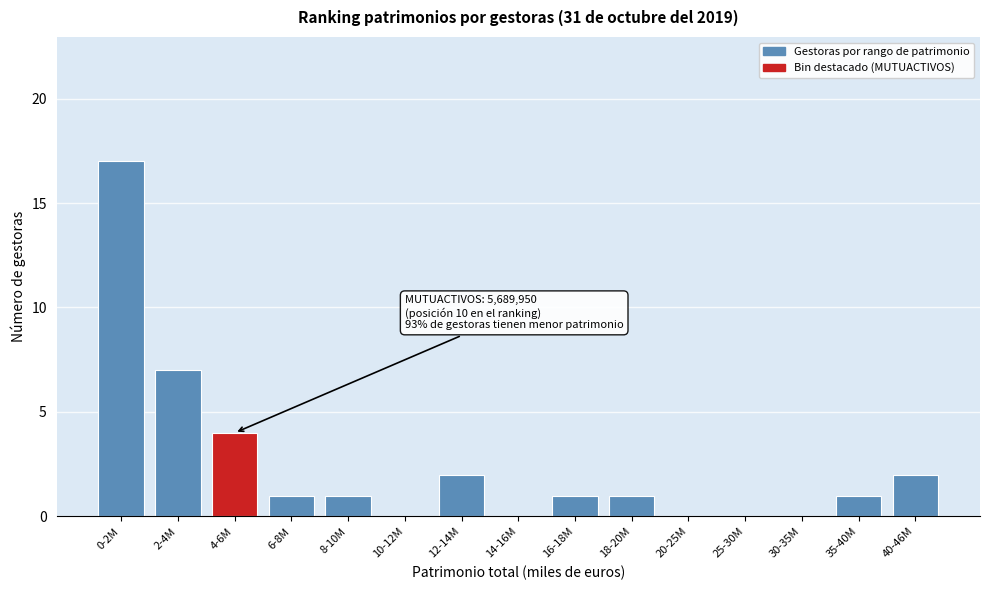

Reading right to left, transcribe all the data shown in this chart.

40-46M=2	35-40M=1	30-35M=0	25-30M=0	20-25M=0	18-20M=1	16-18M=1	14-16M=0	12-14M=2	10-12M=0	8-10M=1	6-8M=1	4-6M=4	2-4M=7	0-2M=17